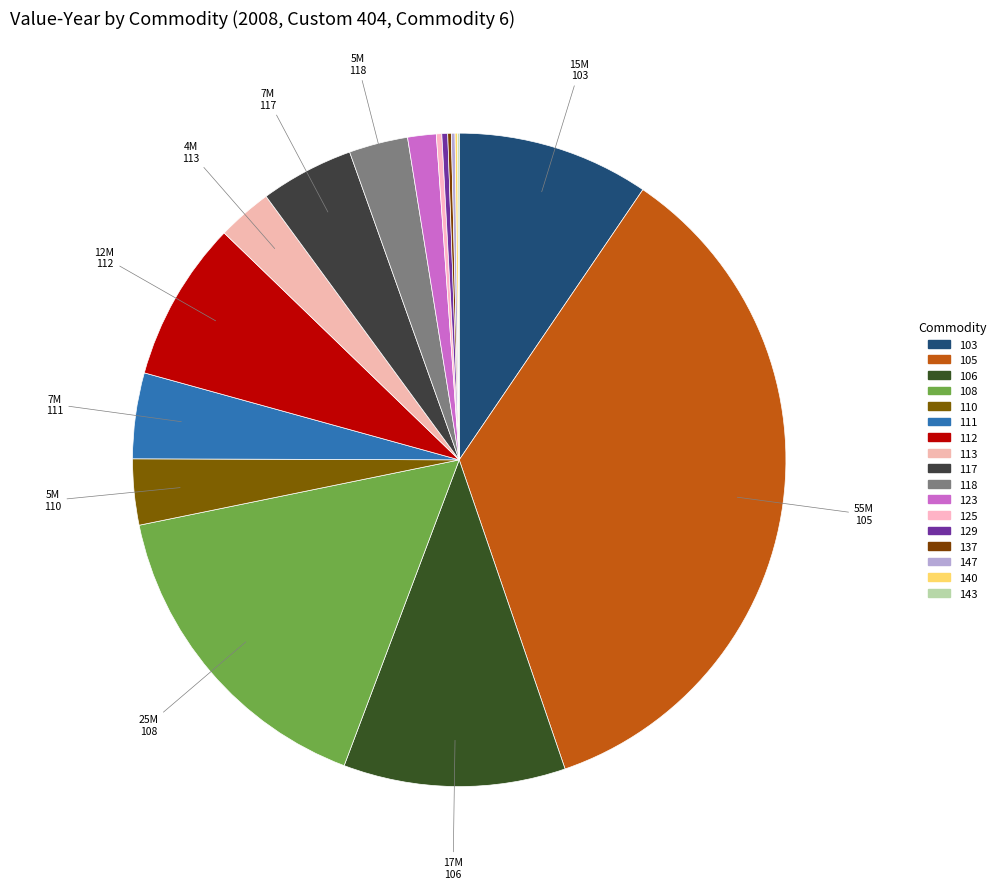

Which category has the smallest portion of the pie?

143